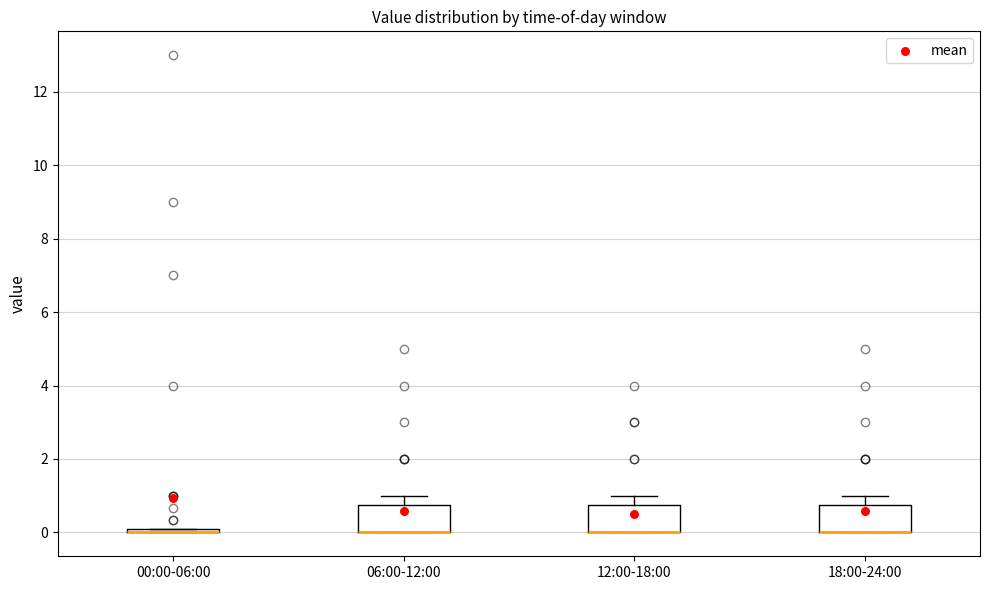

Reading left to right, read every box against the y-axis: the position of its median line, the range the box covers, and the ends of its whiskers. The values are not printed on the chart, so give them approximately, as read against the axis.

00:00-06:00: box collapsed to a line at 0.0, whiskers 0.0 to 0.0
06:00-12:00: median 0.0 (drawn on the box's lower edge), box 0.0 to 0.8, whiskers 0.0 to 1.0
12:00-18:00: median 0.0 (drawn on the box's lower edge), box 0.0 to 0.8, whiskers 0.0 to 1.0
18:00-24:00: median 0.0 (drawn on the box's lower edge), box 0.0 to 0.8, whiskers 0.0 to 1.0